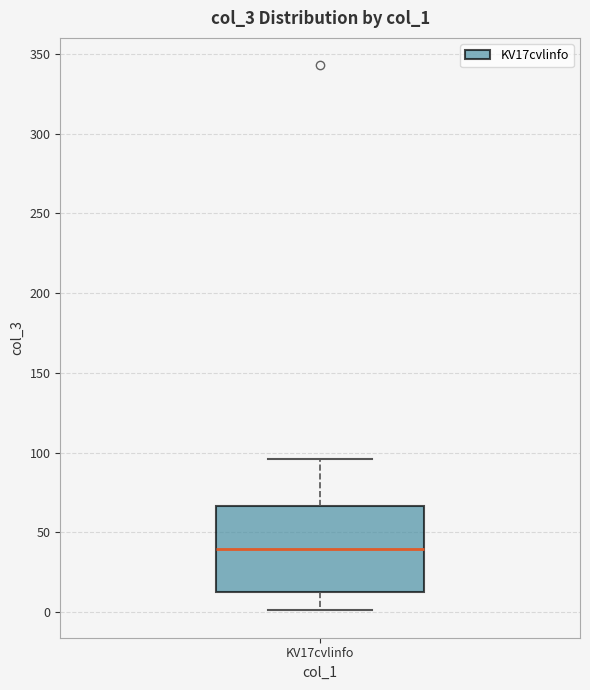

Transcribe this box plot: give where the median line is, the range the box spans, and where the two whiskers end, as read against the y-axis. The values are not printed on the chart, so give them approximately, as read against the axis.

median 40, box 15 to 65, whiskers 0 to 95